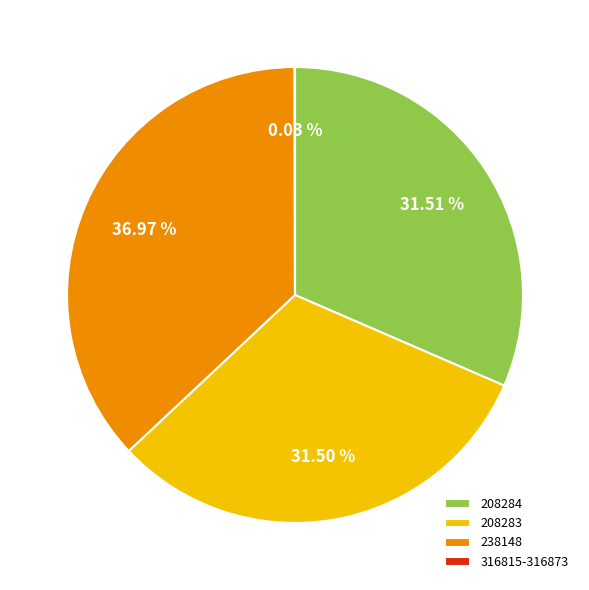

Is there any slice that represents more than half of the pie?

No